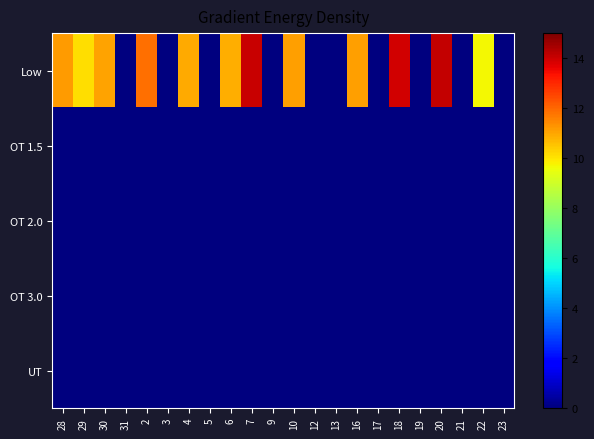

What is the maximum value shown in the chart?

14.1